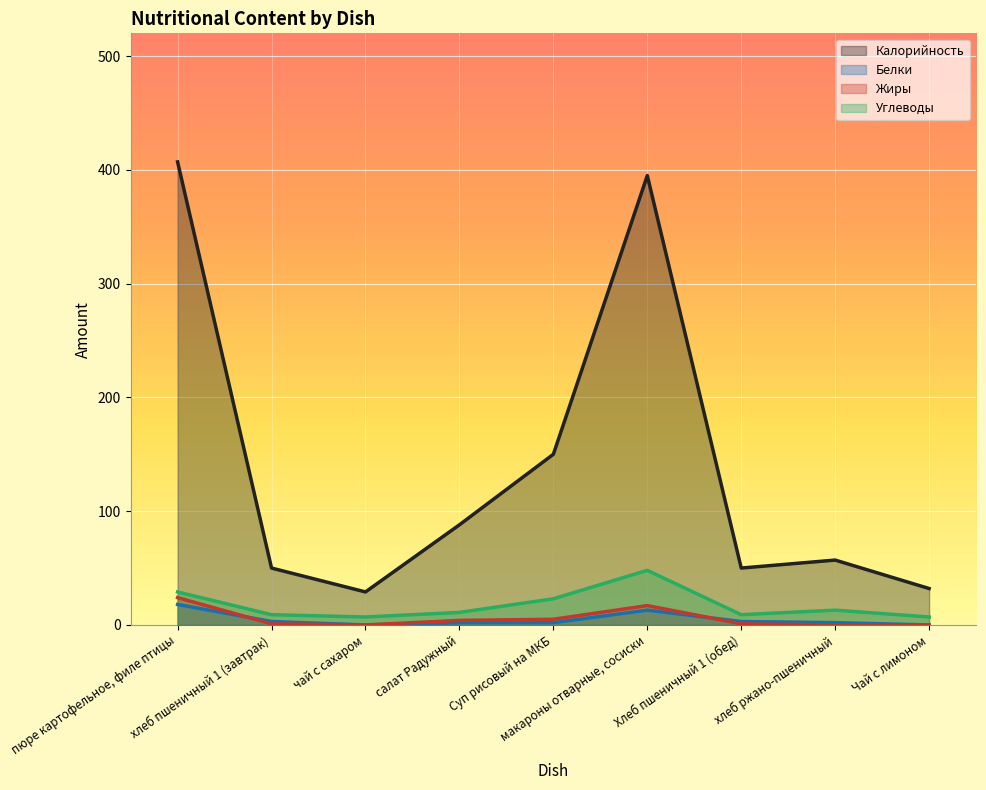

What is the total value across all series at хлеб пшеничный 1 (завтрак)?

63